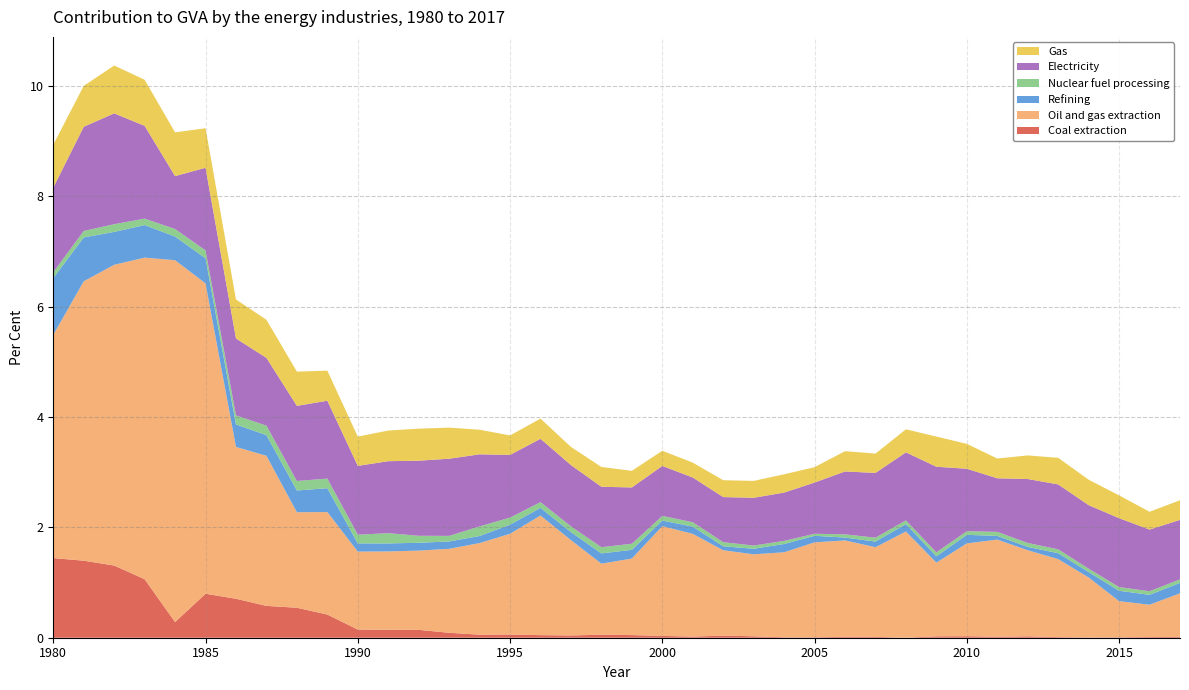

Reading right to left, list all the values displayed in this chart.

Coal extraction: 0.0	0.0	0.0	0.0	0.0	0.0	0.0	0.0	0.0	0.0	0.0	0.0	0.0	0.0	0.0	0.0	0.0	0.0	0.0	0.1	0.0	0.0	0.1	0.1	0.1	0.1	0.1	0.1	0.4	0.5	0.6	0.7	0.8	0.3	1.1	1.3	1.4	1.4
Oil and gas extraction: 0.8	0.6	0.7	1.1	1.4	1.6	1.8	1.7	1.3	1.9	1.6	1.7	1.7	1.5	1.5	1.5	1.9	2.0	1.4	1.3	1.7	2.2	1.8	1.7	1.5	1.4	1.4	1.4	1.9	1.7	2.7	2.8	5.6	6.6	5.8	5.5	5.1	4.0
Refining: 0.2	0.2	0.2	0.1	0.1	0.1	0.1	0.2	0.1	0.1	0.1	0.1	0.1	0.2	0.1	0.1	0.1	0.1	0.2	0.2	0.1	0.1	0.2	0.1	0.1	0.1	0.1	0.1	0.4	0.4	0.4	0.4	0.5	0.4	0.6	0.6	0.8	1.0
Nuclear fuel processing: 0.1	0.1	0.1	0.1	0.1	0.1	0.1	0.1	0.1	0.1	0.1	0.1	0.0	0.1	0.1	0.1	0.1	0.1	0.1	0.1	0.1	0.1	0.1	0.2	0.1	0.1	0.2	0.2	0.2	0.2	0.2	0.2	0.1	0.1	0.1	0.1	0.1	0.1
Electricity: 1.1	1.1	1.2	1.2	1.2	1.2	1.0	1.1	1.6	1.2	1.2	1.1	0.9	0.9	0.9	0.8	0.8	0.9	1.0	1.1	1.1	1.1	1.1	1.3	1.4	1.4	1.3	1.2	1.4	1.4	1.2	1.4	1.5	1.0	1.7	2.0	1.9	1.5
Gas: 0.4	0.3	0.4	0.5	0.5	0.4	0.4	0.5	0.5	0.4	0.4	0.4	0.3	0.3	0.3	0.3	0.3	0.3	0.3	0.4	0.3	0.4	0.4	0.4	0.6	0.6	0.6	0.5	0.5	0.6	0.7	0.7	0.7	0.8	0.8	0.9	0.7	0.8